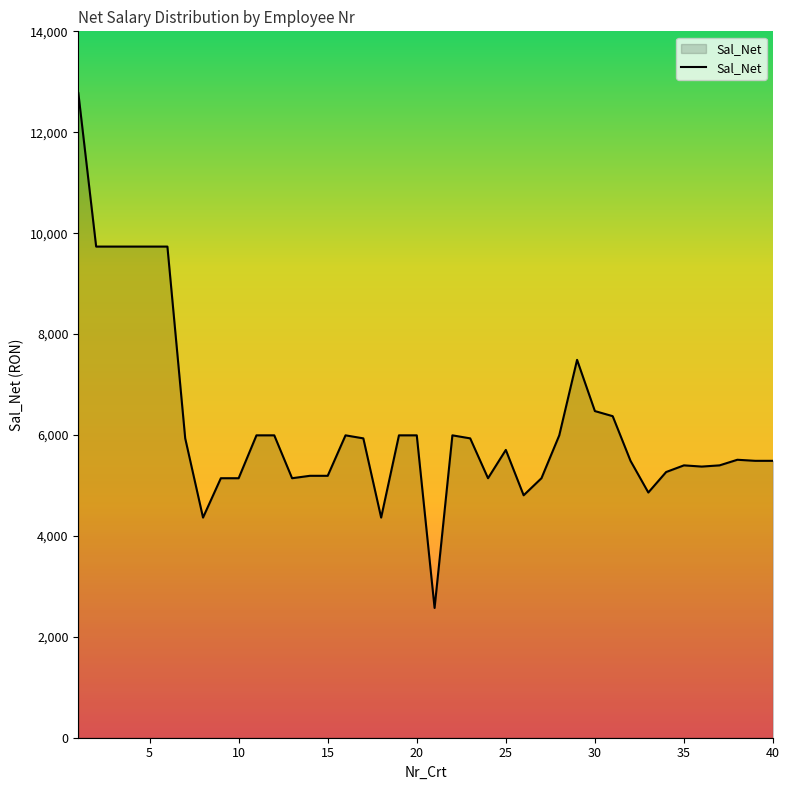

What is the smallest value displayed?

2572